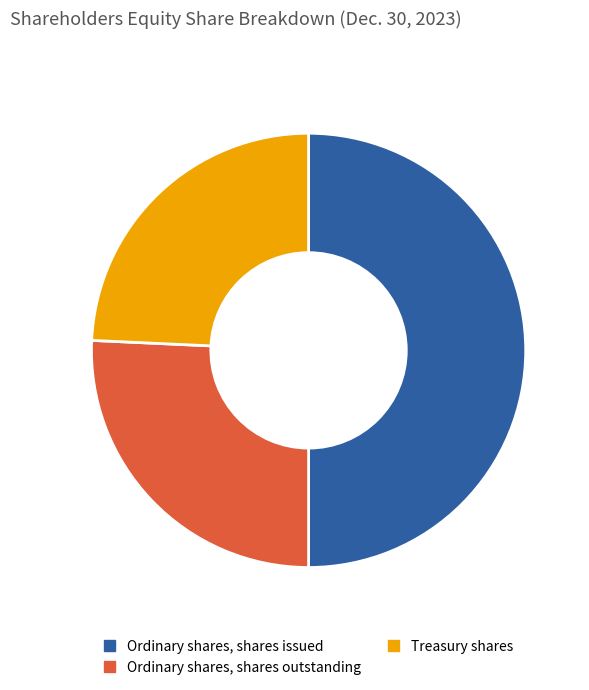

Is the sum of Ordinary shares, shares issued and Ordinary shares, shares outstanding greater than half?

Yes